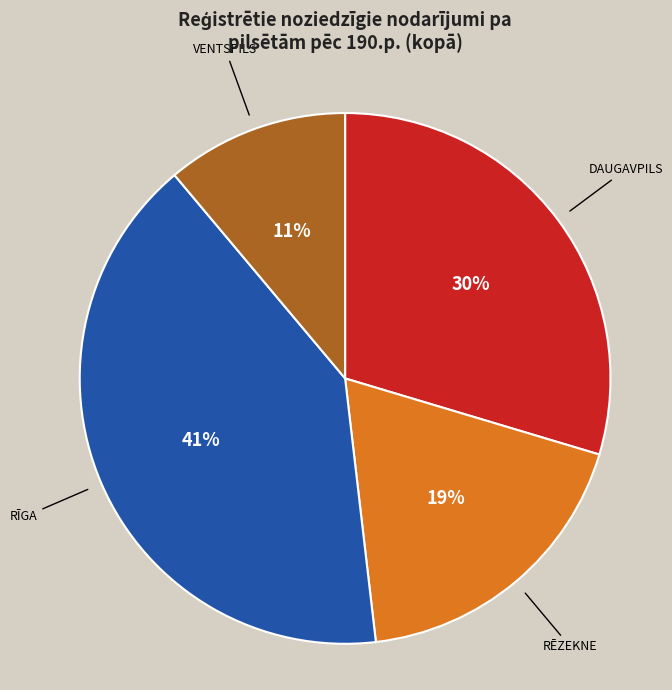

Does any single category account for the majority?

No